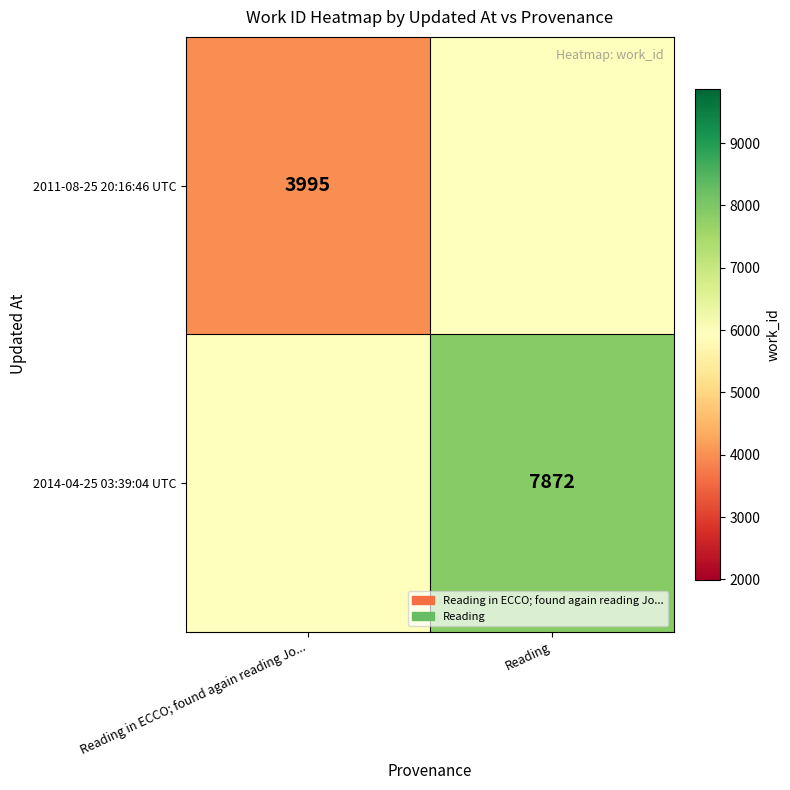

The value of 2011-08-25 20:16:46 UTC at Reading in ECCO; found again reading Jo... is 1651.5. True or false?

False